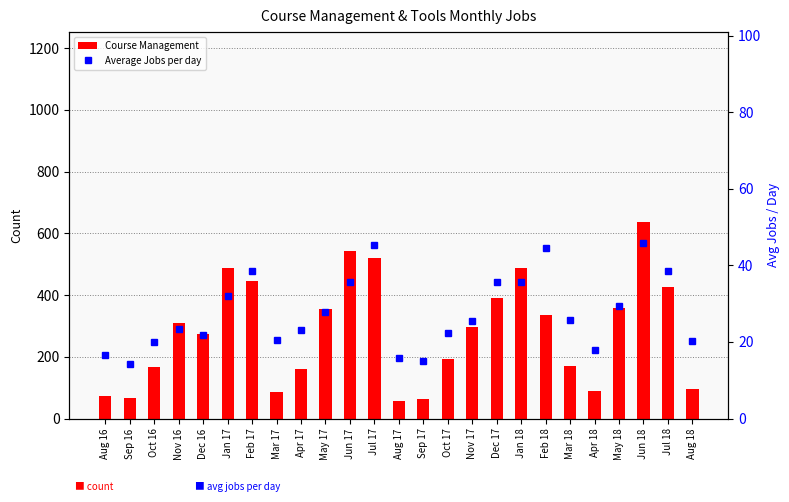

What is the greatest value displayed?

637.0